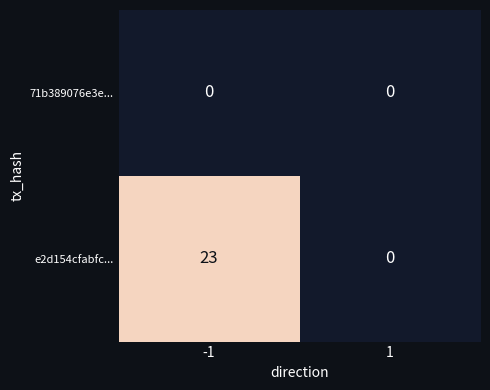

Which series changed the most between -1 and 1?

e2d154cfabfc...